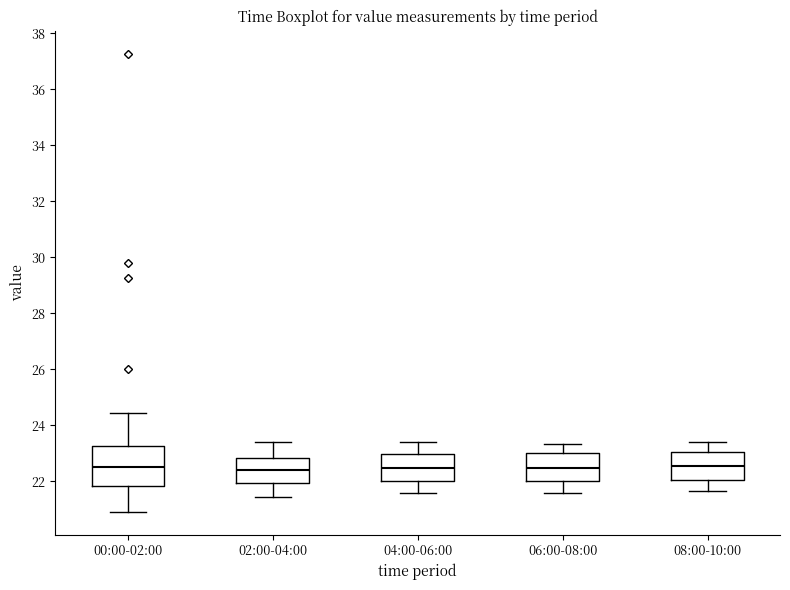

Reading left to right, read every box against the y-axis: the position of its median line, the range the box covers, and the ends of its whiskers. The values are not printed on the chart, so give them approximately, as read against the axis.

00:00-02:00: median 22.6, box 21.8 to 23.2, whiskers 21.0 to 24.4
02:00-04:00: median 22.4, box 22.0 to 22.8, whiskers 21.4 to 23.4
04:00-06:00: median 22.4, box 22.0 to 23.0, whiskers 21.6 to 23.4
06:00-08:00: median 22.4, box 22.0 to 23.0, whiskers 21.6 to 23.4
08:00-10:00: median 22.6, box 22.0 to 23.0, whiskers 21.6 to 23.4